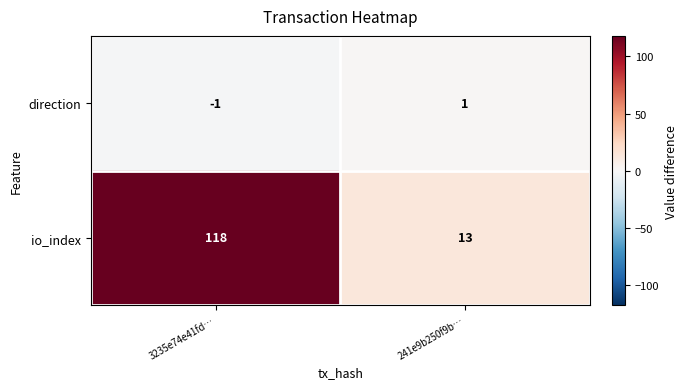

The value of io_index at 3235e74e41fd… is 177. True or false?

False